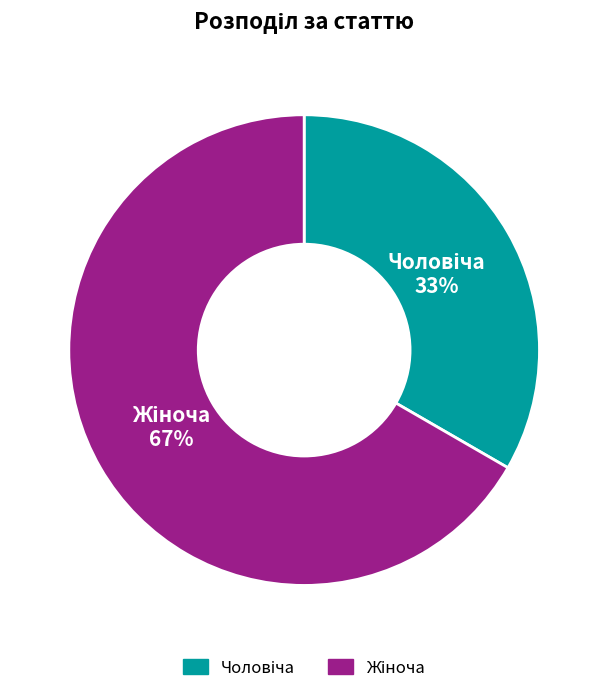

To the nearest percent, what is the average slice percentage?

50%